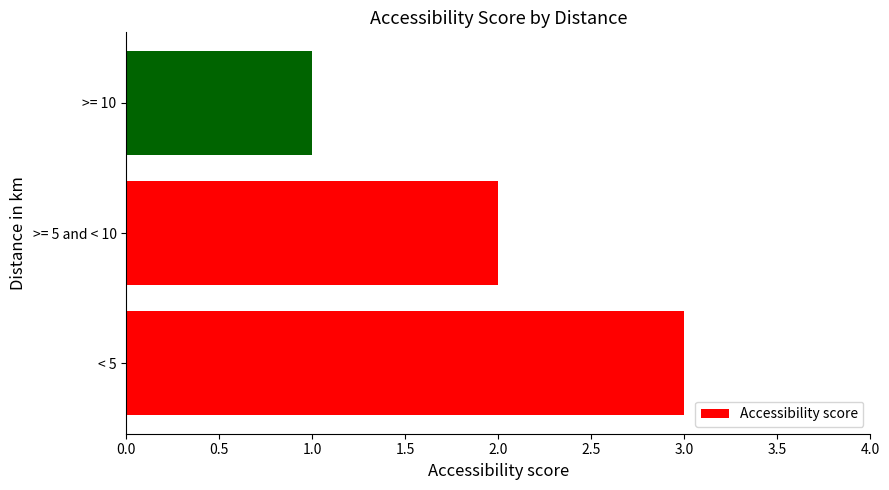

What is the smallest value displayed?

1